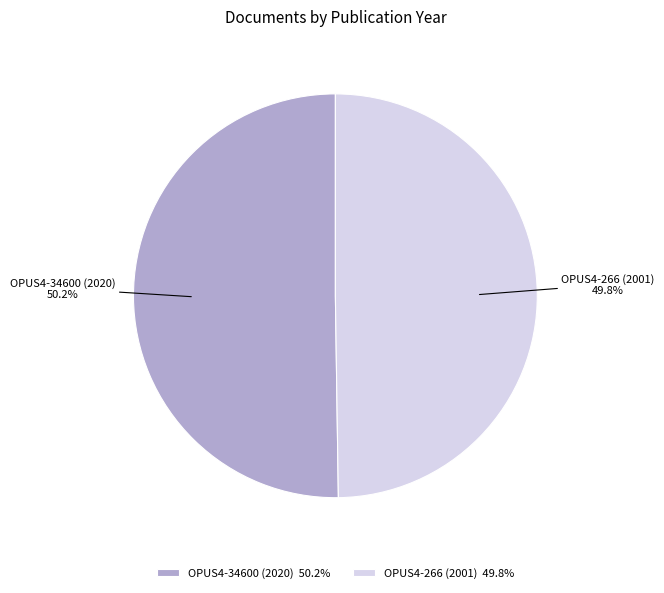

Approximately how many times larger is the value at OPUS4-34600 (2020) compared to OPUS4-266 (2001)?

1.0